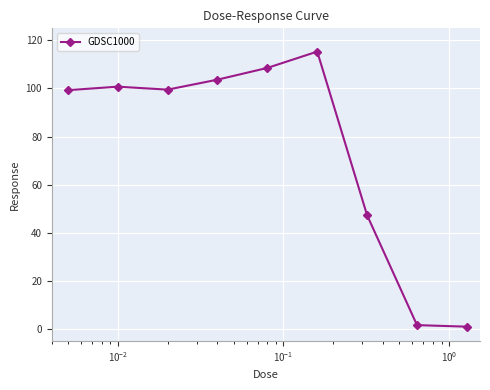

What is the greatest value displayed?

115.3